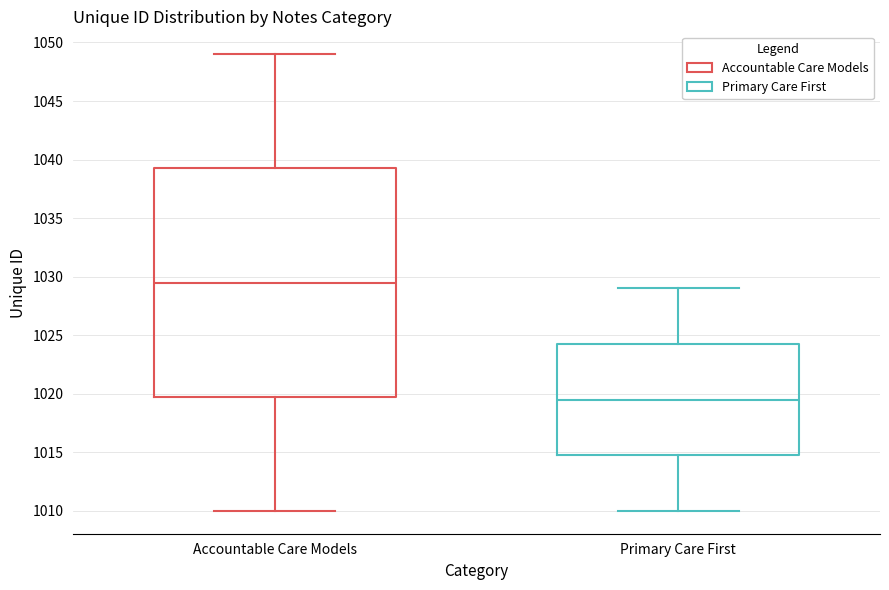

Which box's median line is the lowest?

Primary Care First